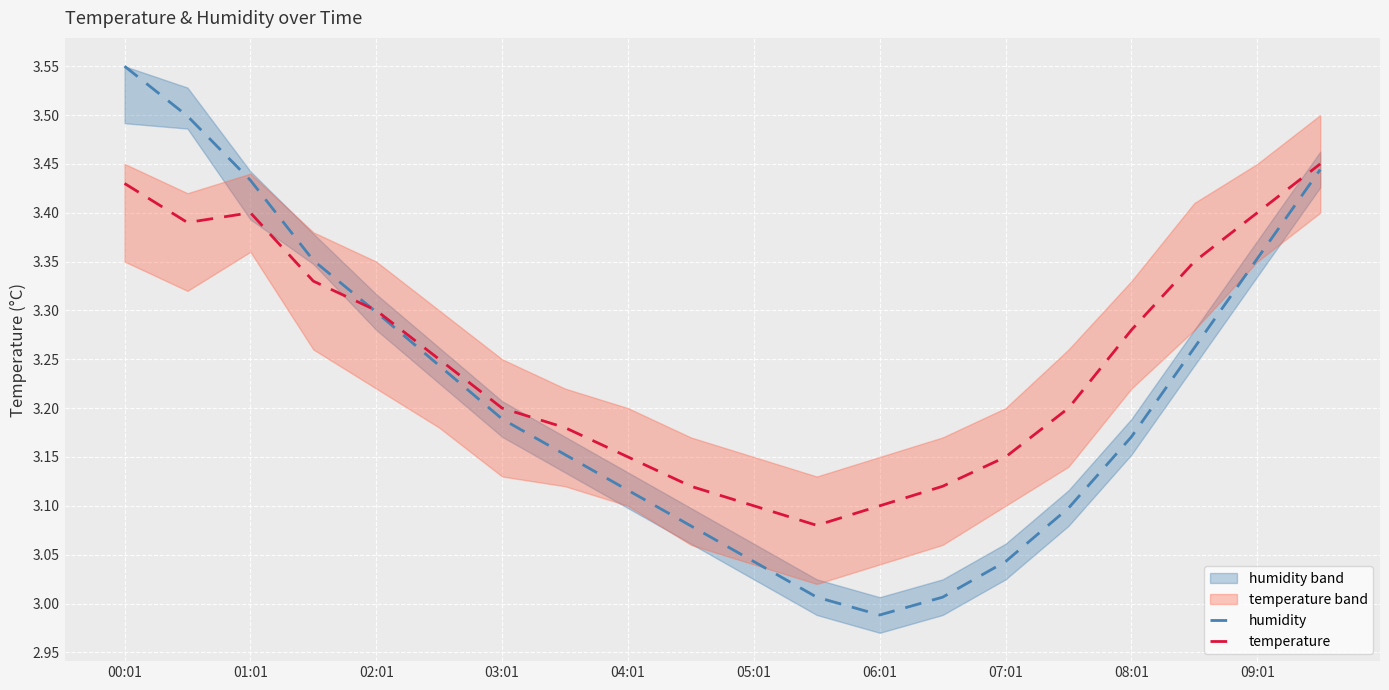

Which label corresponds to the largest value in the chart?

00:01